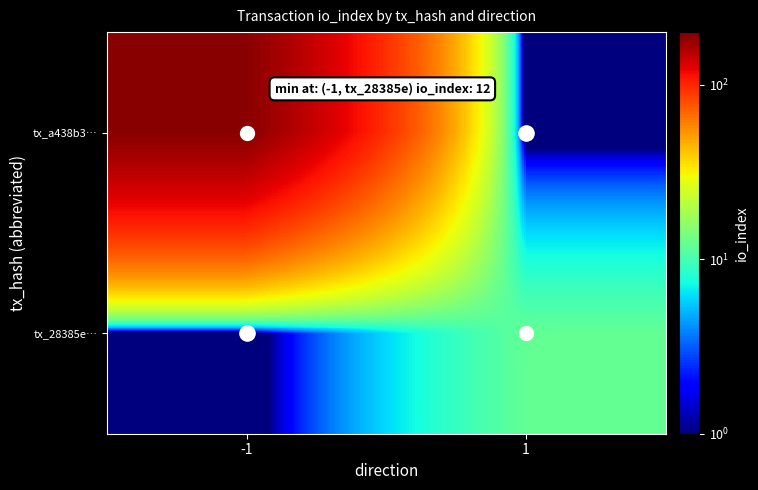

Count the number of categories in the chart.

2